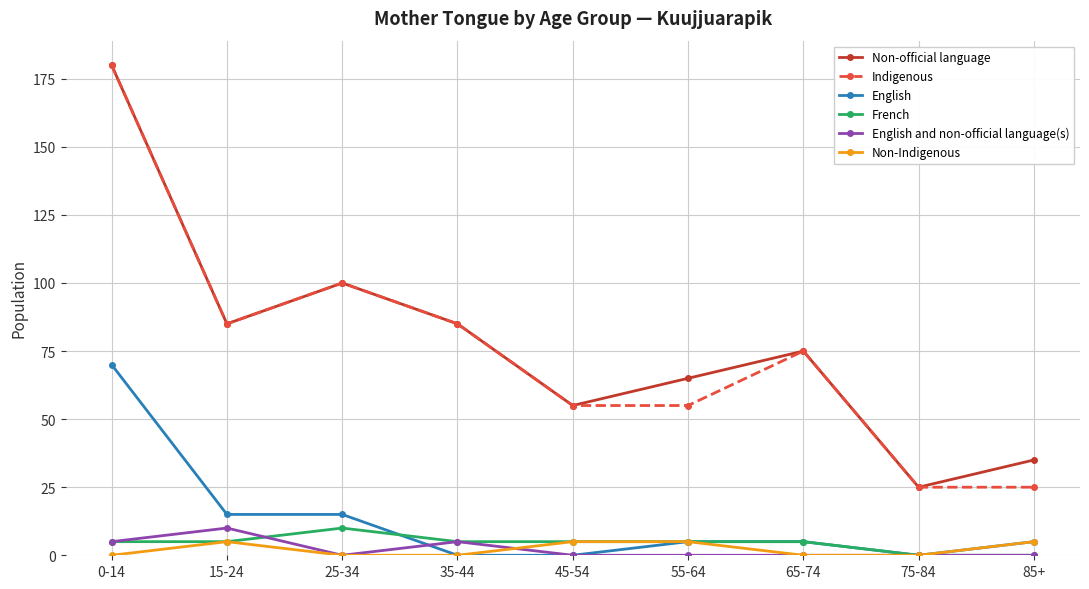

What position from the right is 65-74?

3